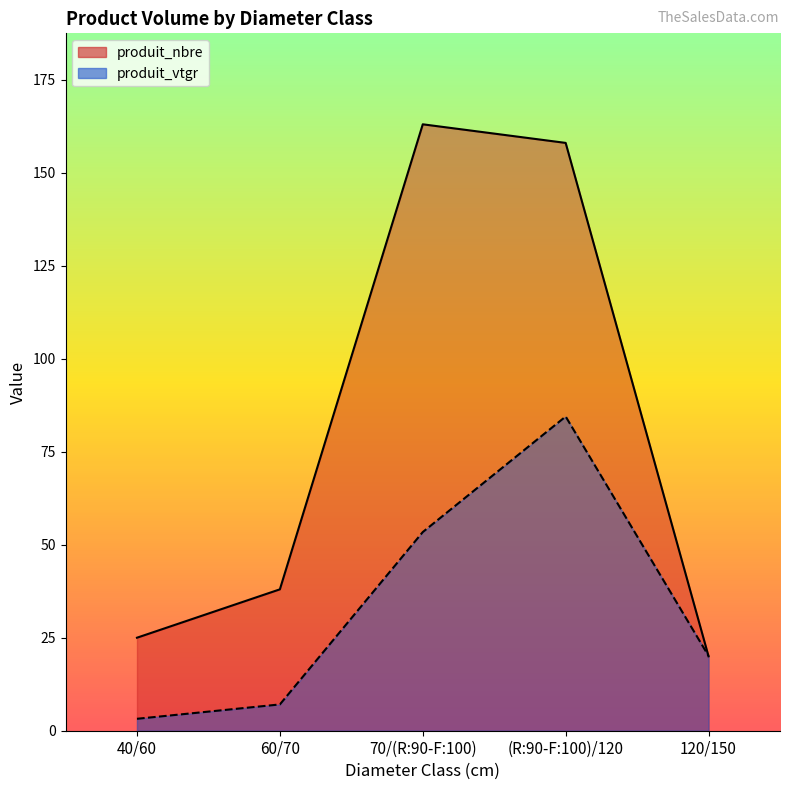

Which label corresponds to the largest value in the chart?

70/(R:90-F:100)